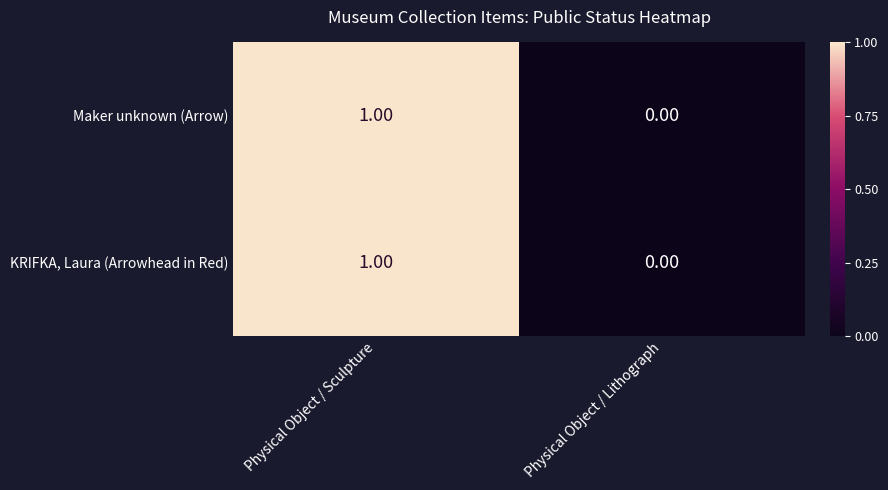

How many categories are shown in the chart?

2